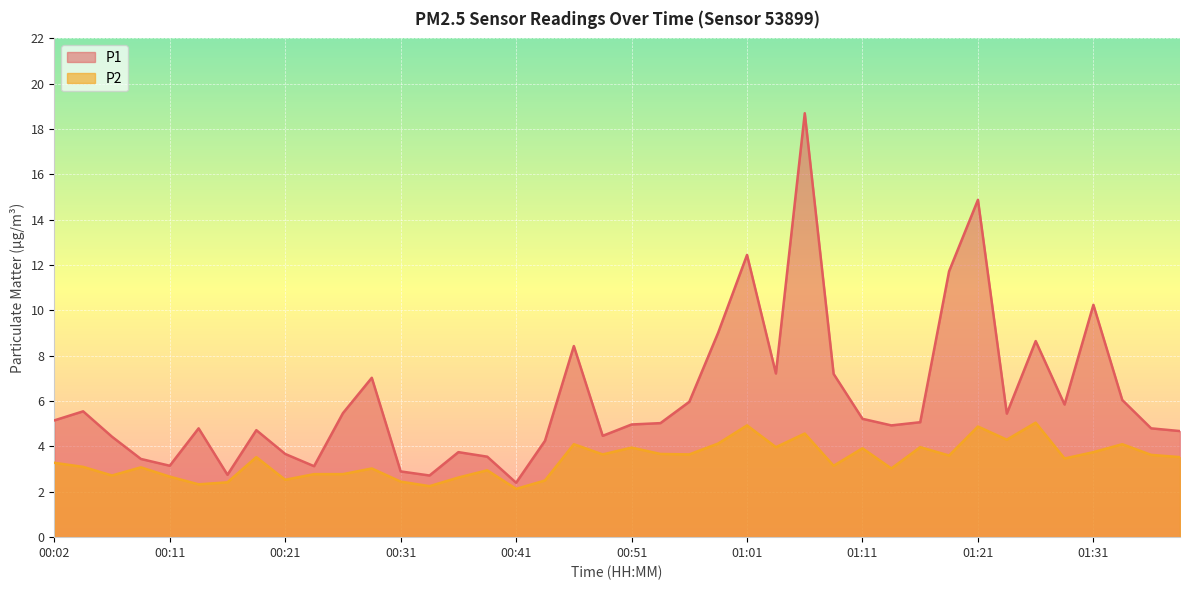

How many interior local valleys does the P1 series have?

10